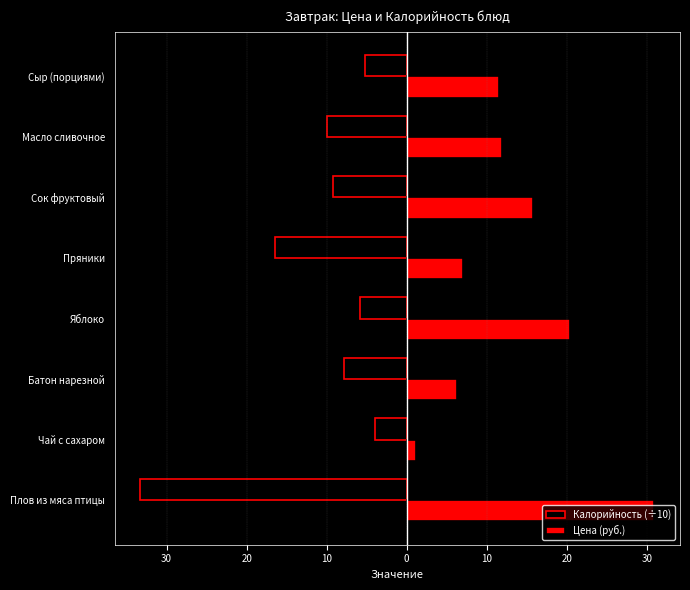

What is the value of the Калорийность (÷10) bar at the 2nd from the left?

-4.0